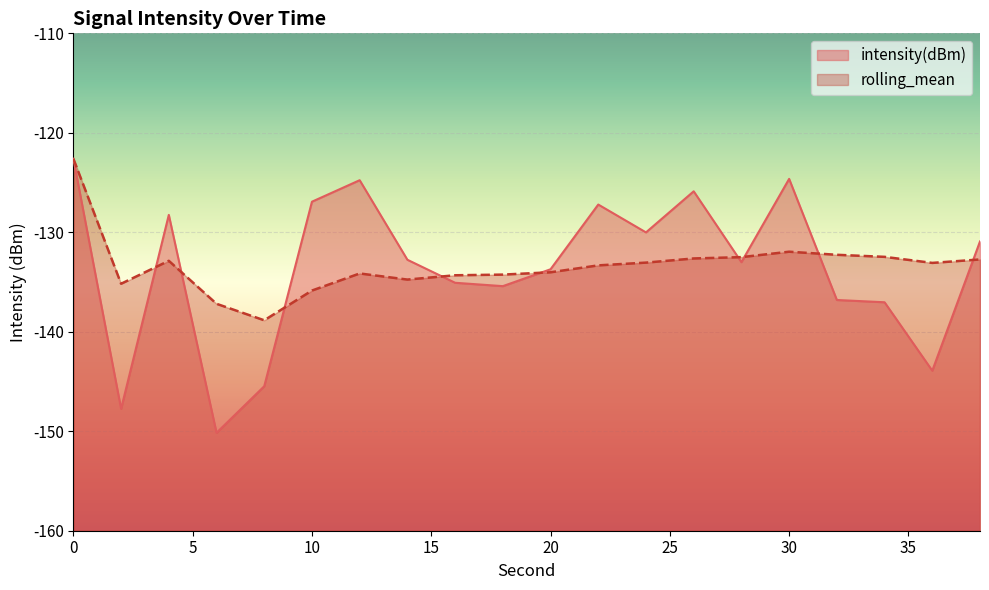

What is the difference between the intensity(dBm) values at 20 and 12?

9.0